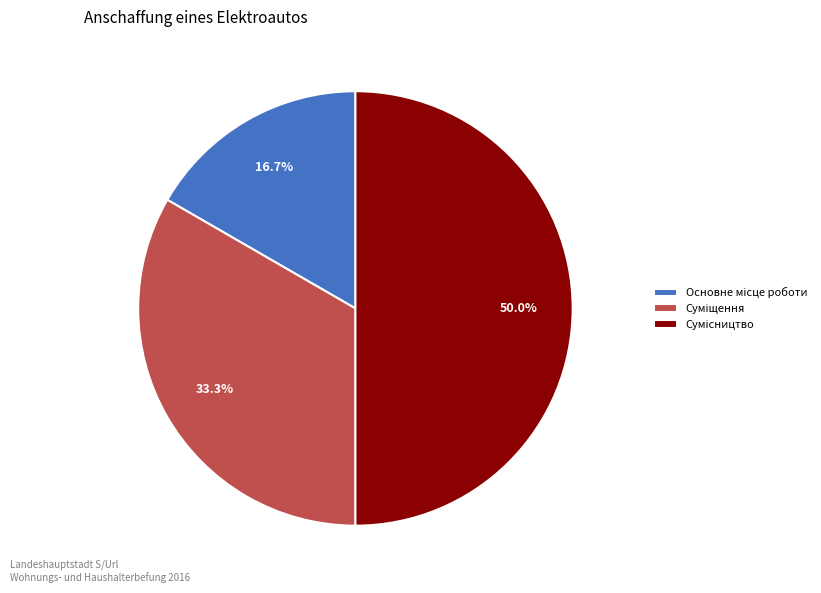

Is it true that Сумісництво is 42% of the pie?

False